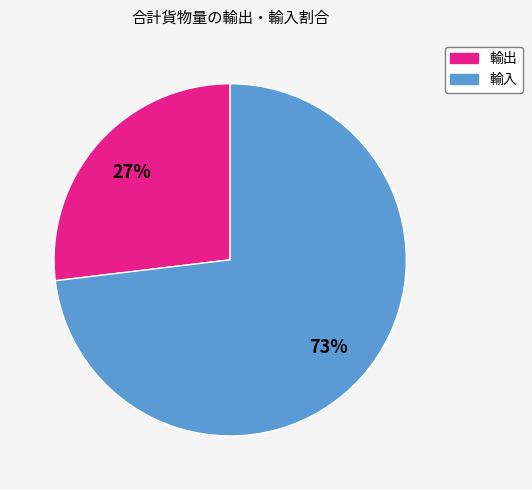

To the nearest percent, what is the combined percentage of 輸出 and 輸入?

100%